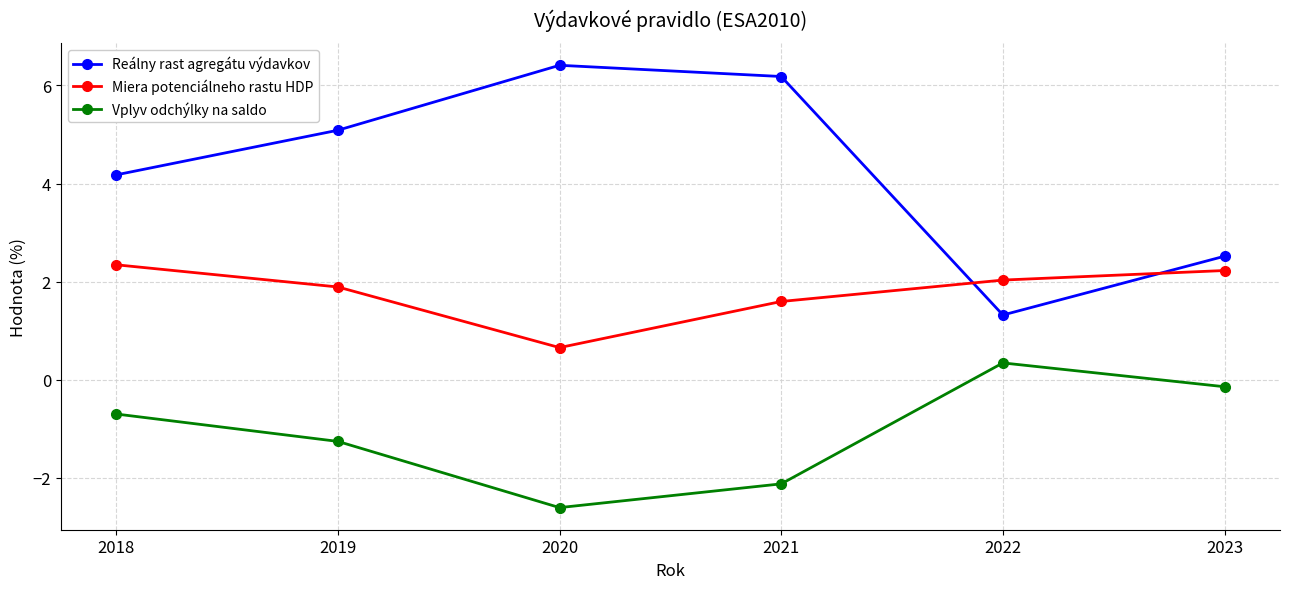

Is the value of Miera potenciálneho rastu HDP at 2020 greater than the value of Reálny rast agregátu výdavkov at 2020?

No